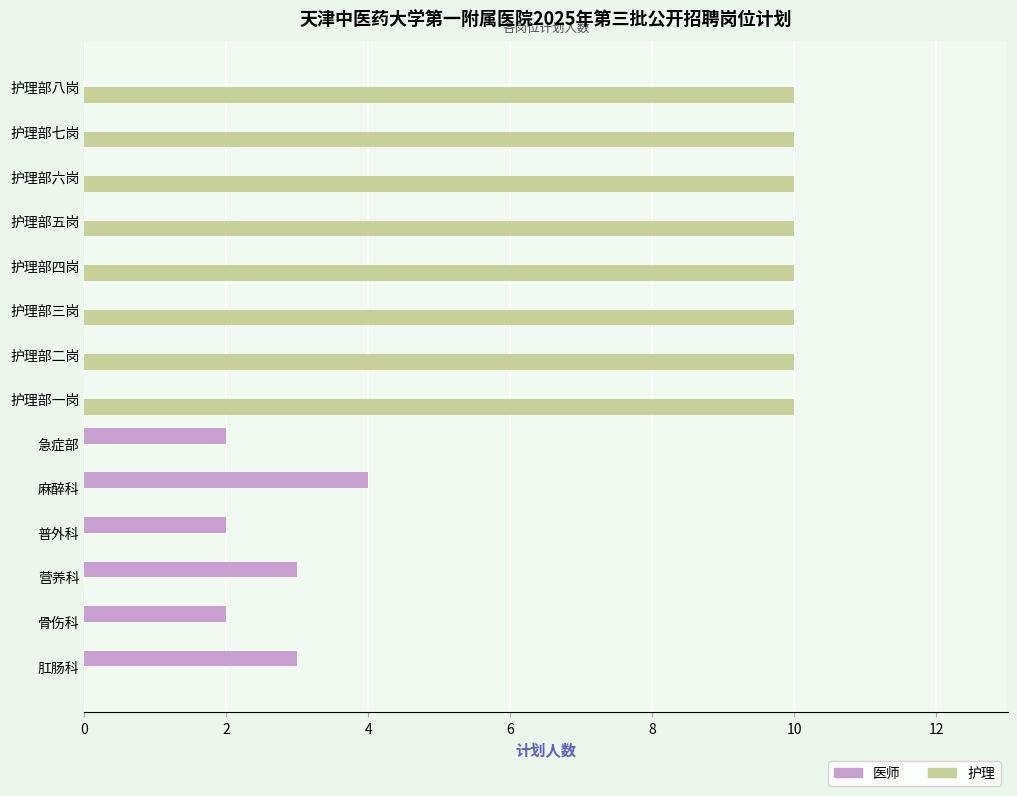

Which series has the largest total across all categories?

护理